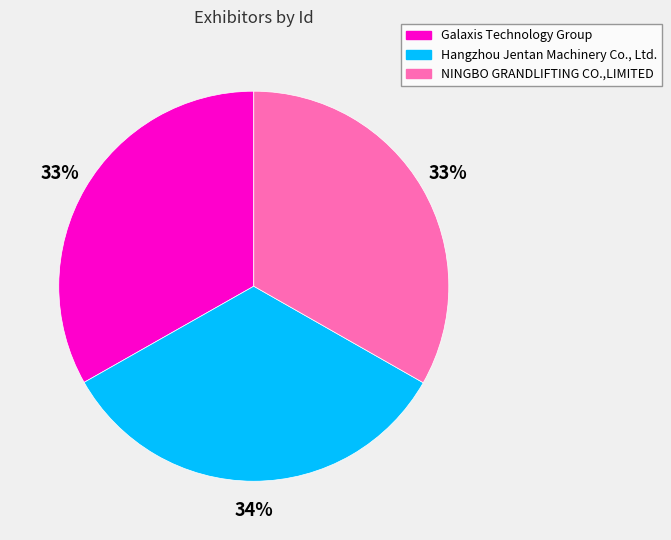

To the nearest percent, what is the average slice percentage?

33%